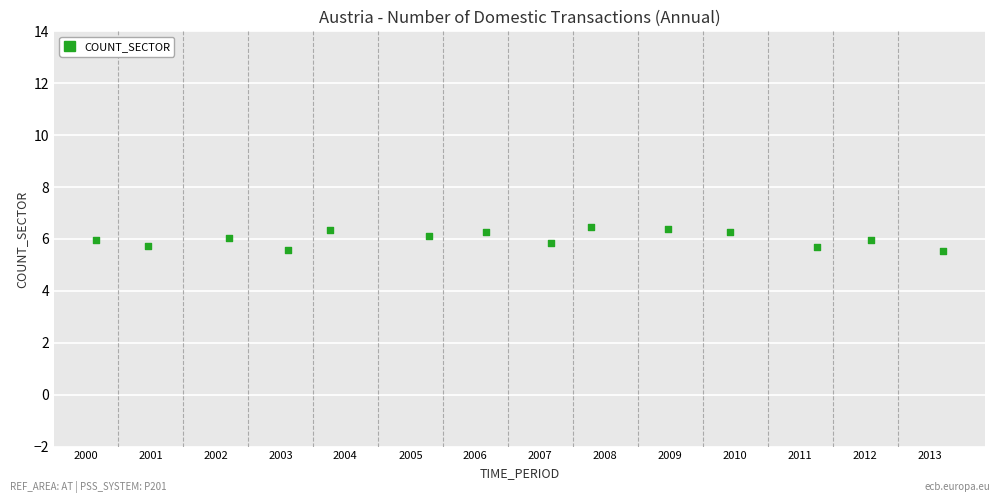

What is the range of X values (max minus min)?

13.0